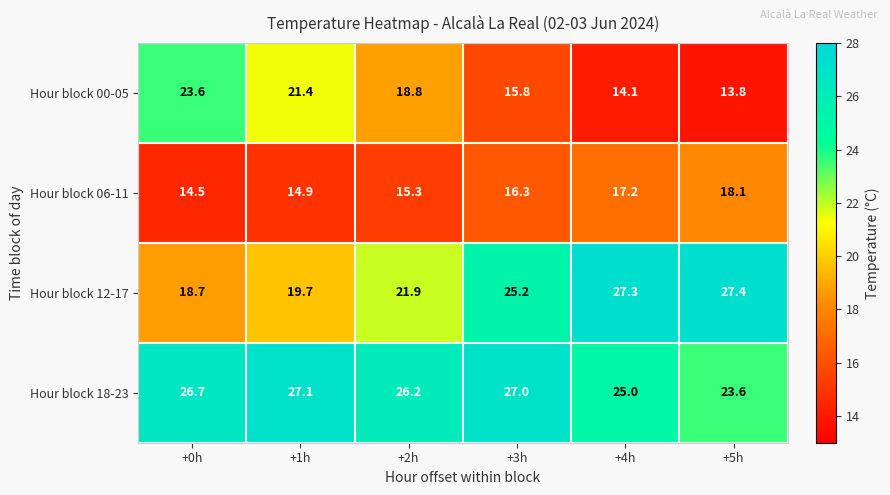

Where is Hour block 12-17 nearest to the value 23?

+2h